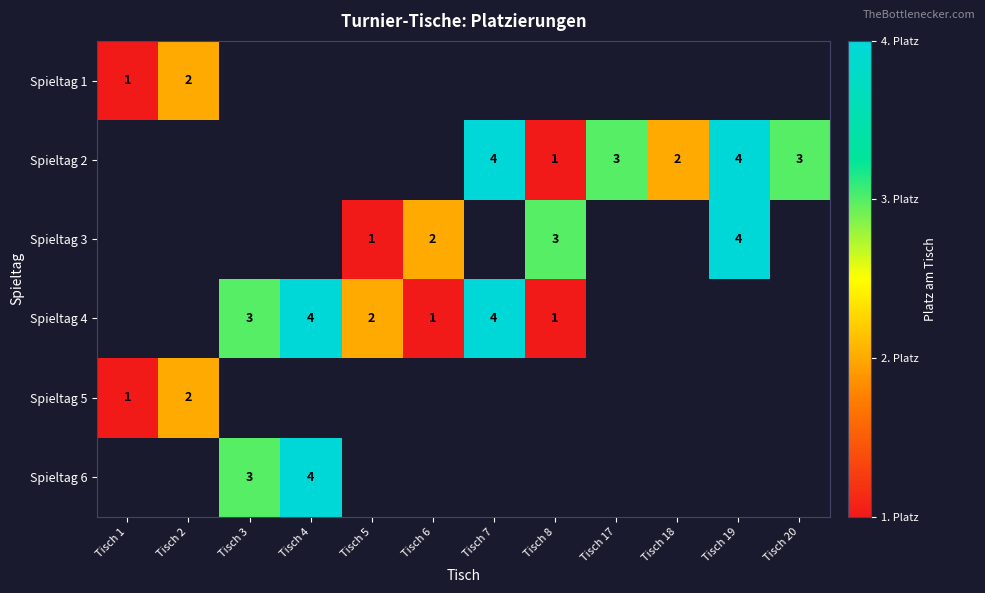

The value of Spieltag 2 at Tisch 19 is 3. True or false?

False